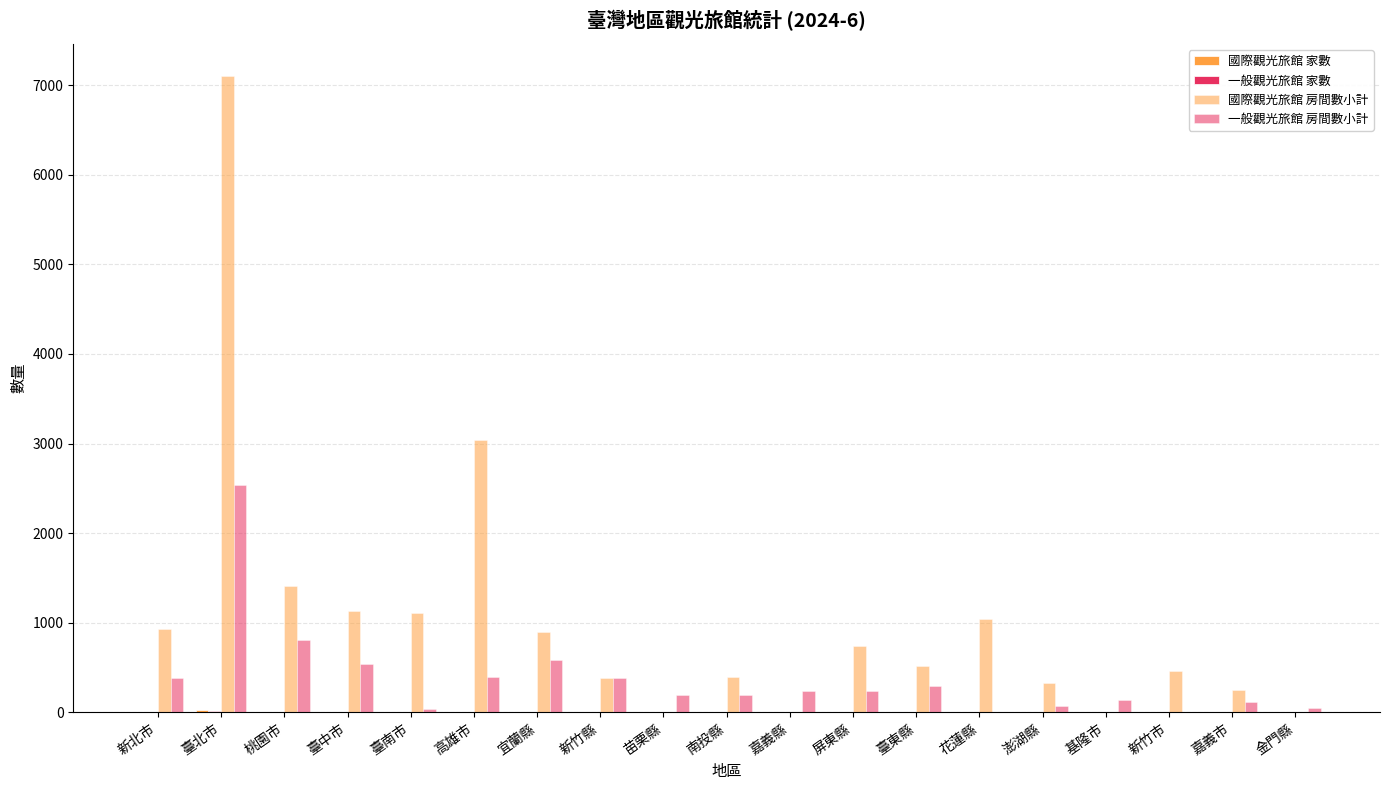

The 一般觀光旅館 房間數小計 series shows 804 at 桃園市. True or false?

True